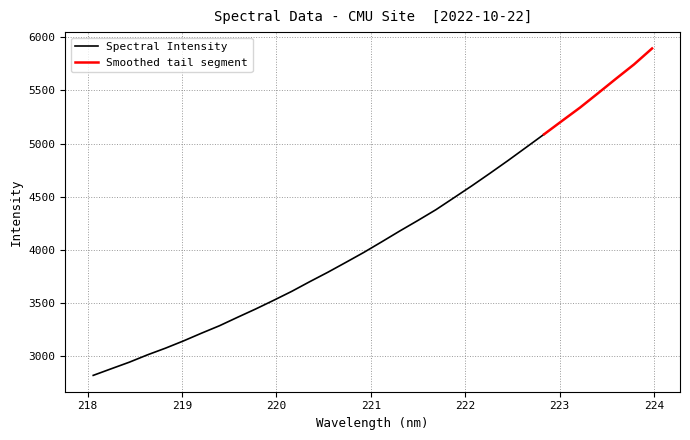

What is the average value?

4140.6